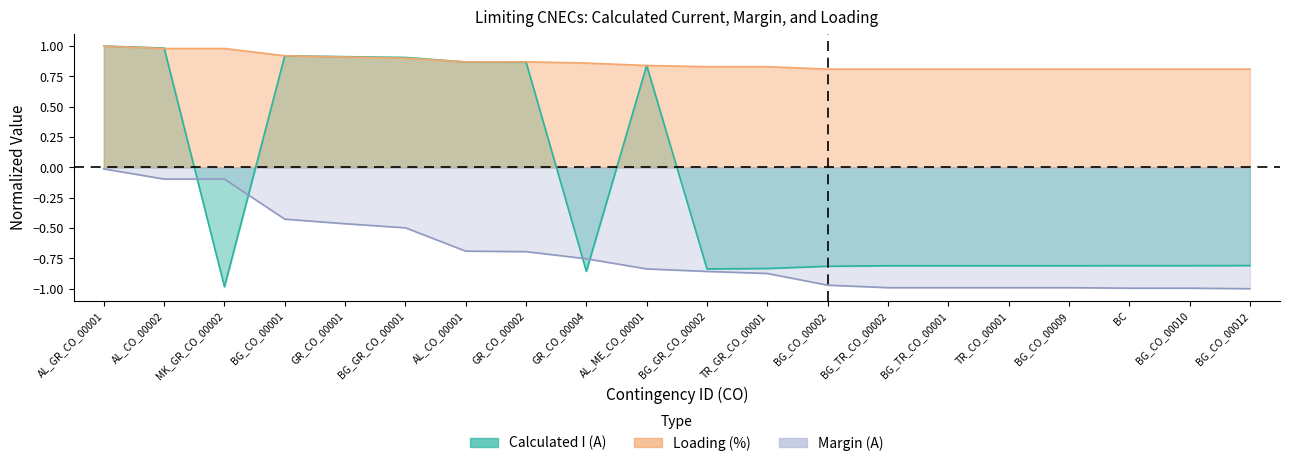

Read the Calculated I (A) value at GR_CO_00002.

0.9